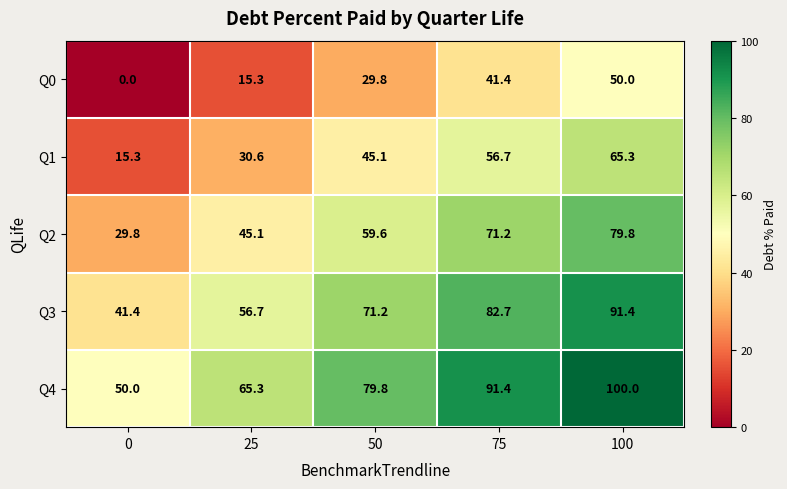

What is the average value of the Q3 series?

68.7